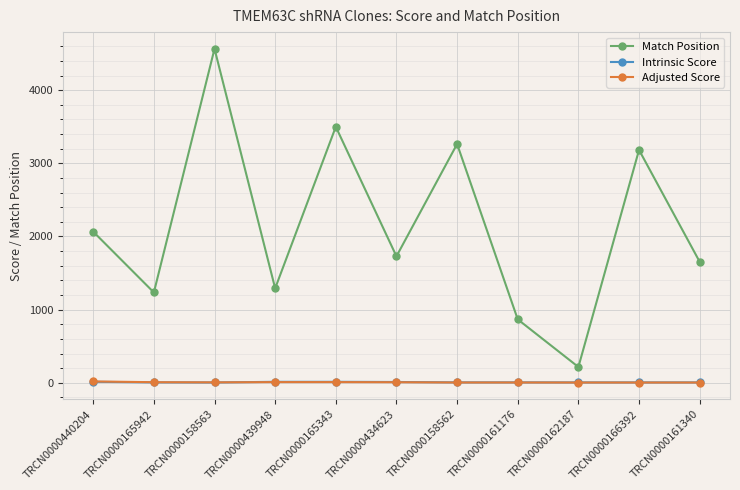

Where do Adjusted Score and Intrinsic Score first cross each other?

TRCN0000158563 and TRCN0000439948